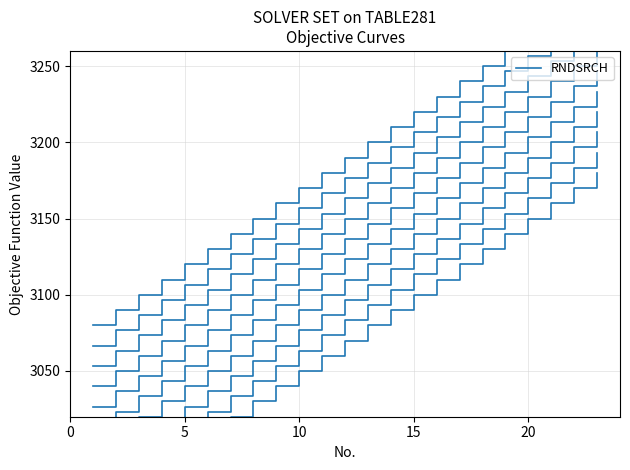

Does the chart have visible grid lines?

Yes